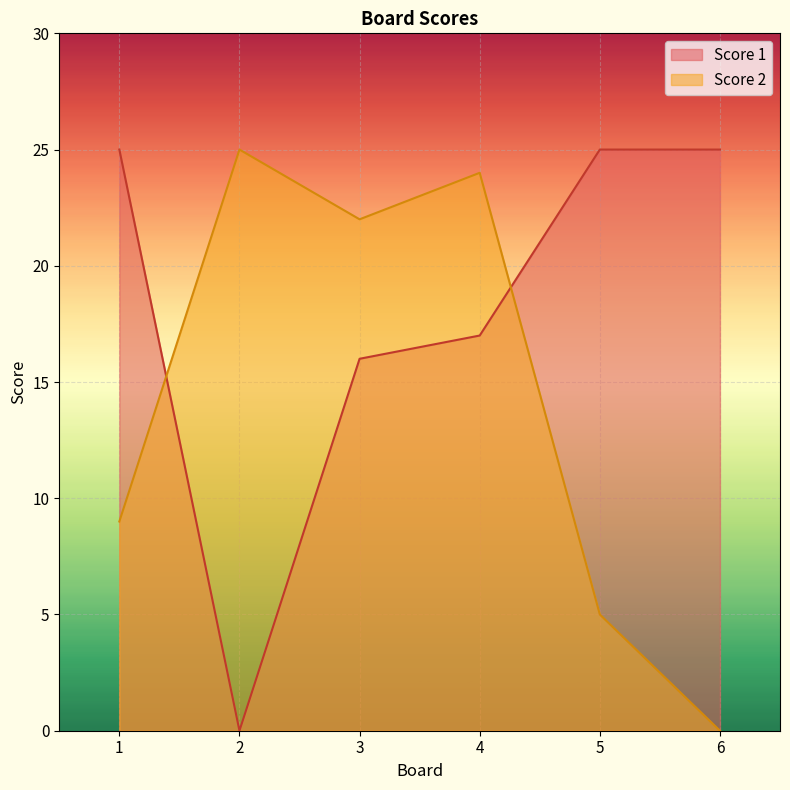

Reading left to right, transcribe all the data shown in this chart.

Score 2: 1=9	2=25	3=22	4=24	5=5	6=0
Score 1: 1=25	2=0	3=16	4=17	5=25	6=25